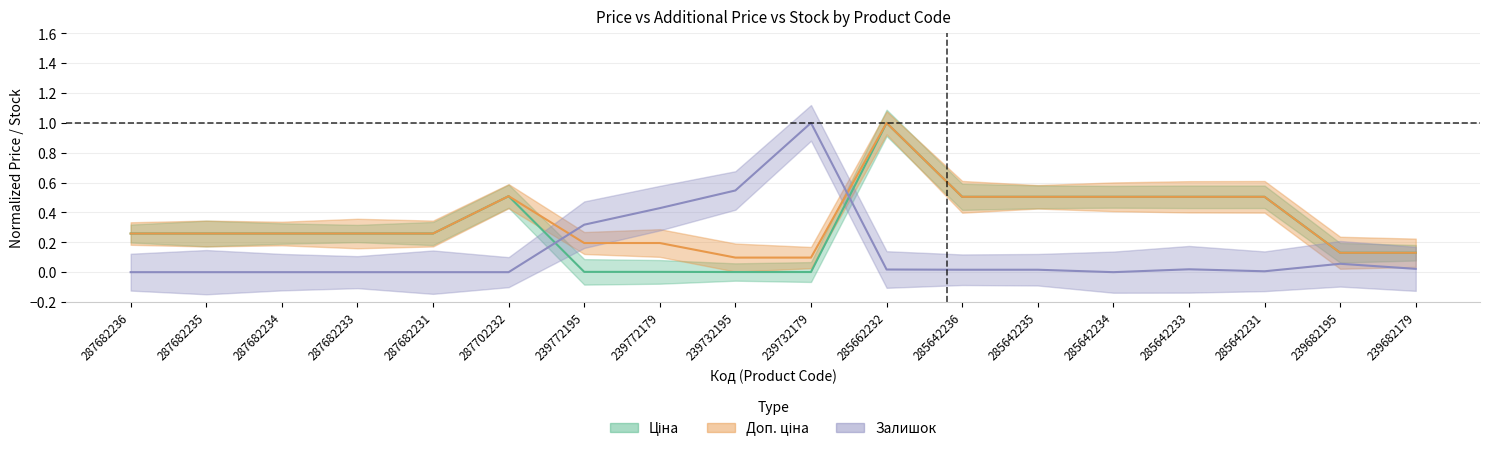

After their last crossing, which series has the higher values: Залишок or Доп. ціна?

Доп. ціна